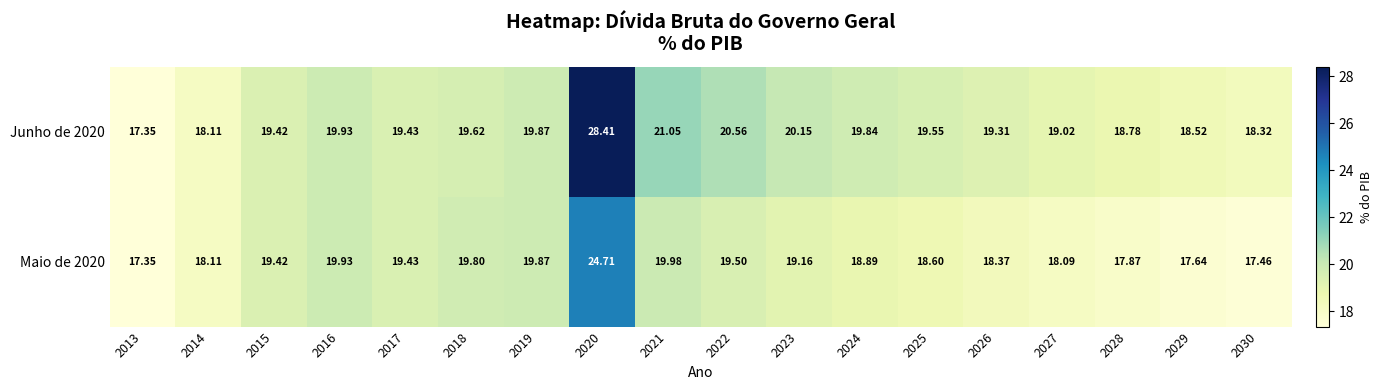

Is the value of Maio de 2020 at 2029 greater than the value of Junho de 2020 at 2015?

No